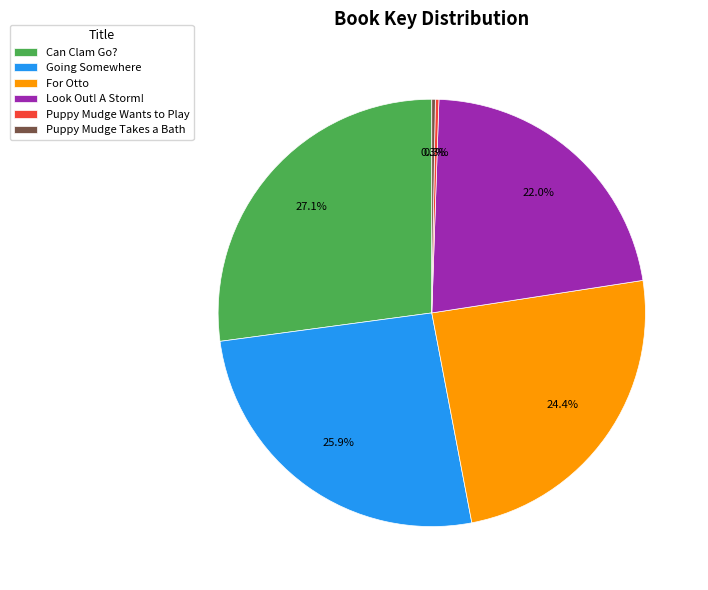

Which category has the biggest portion of the pie?

Can Clam Go?